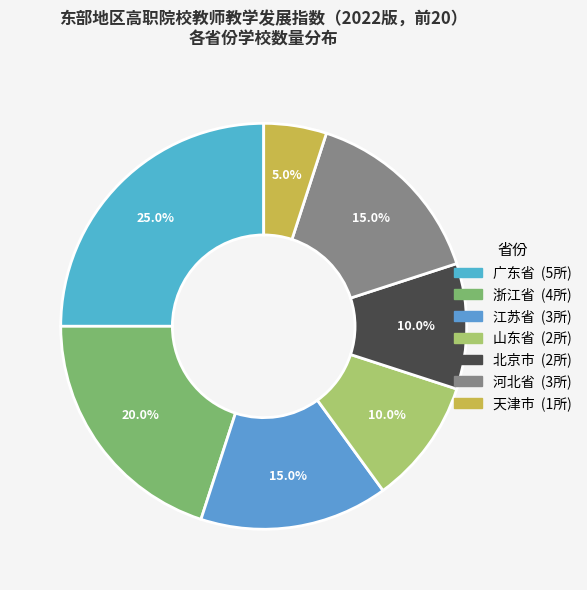

Does 河北省 represent more than half of the total?

No